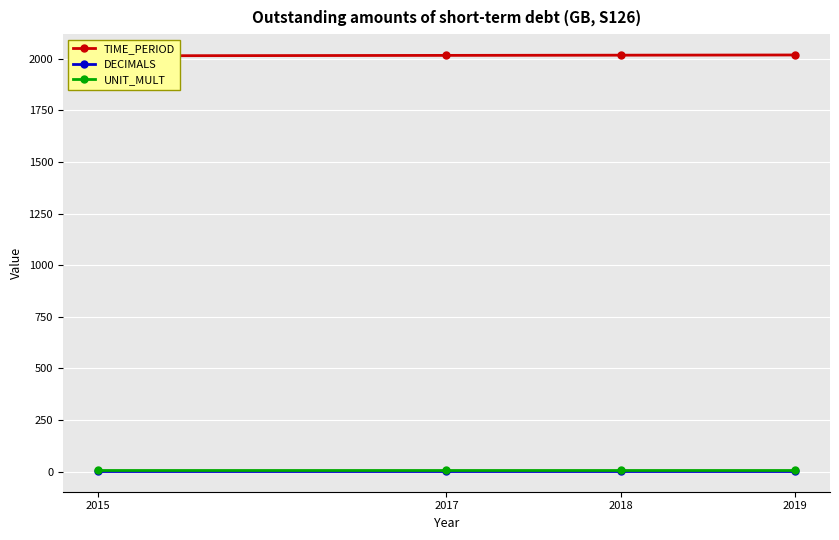

What is the minimum value shown in the chart?

3